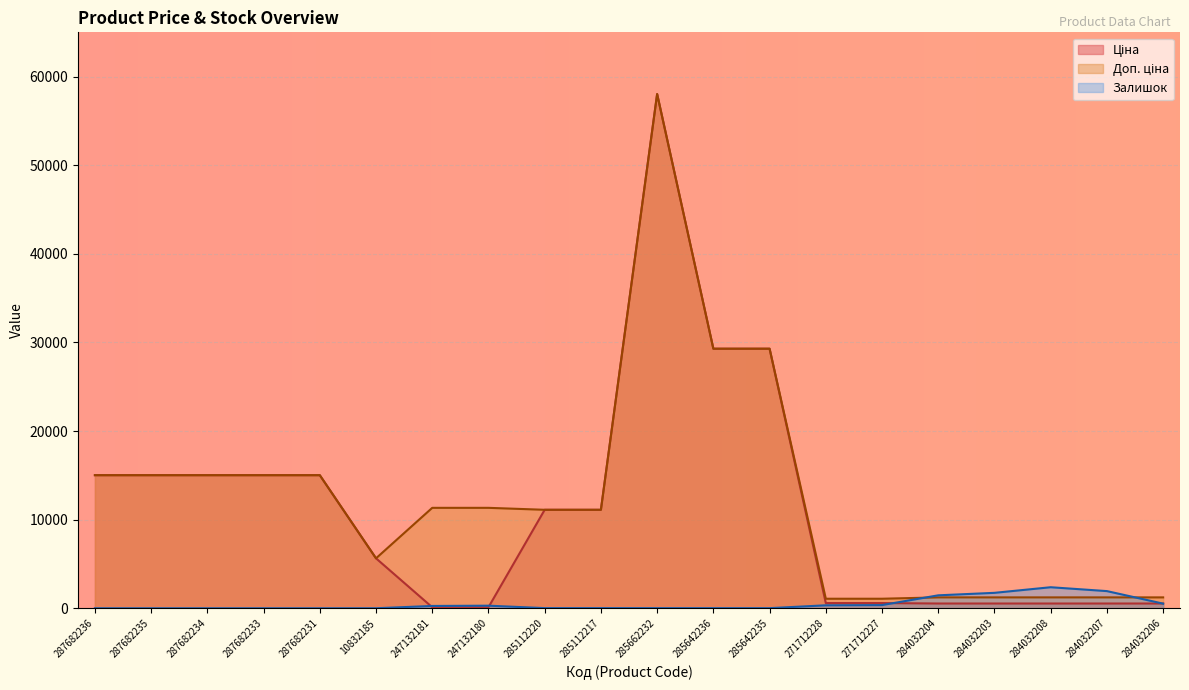

How many data points does each series have?

20